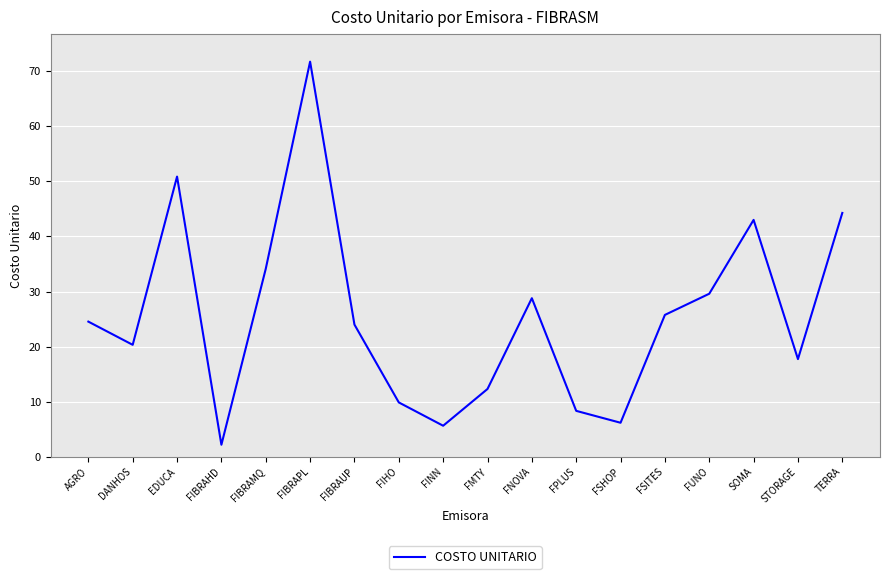

What position from the right is FIBRAMQ?

14